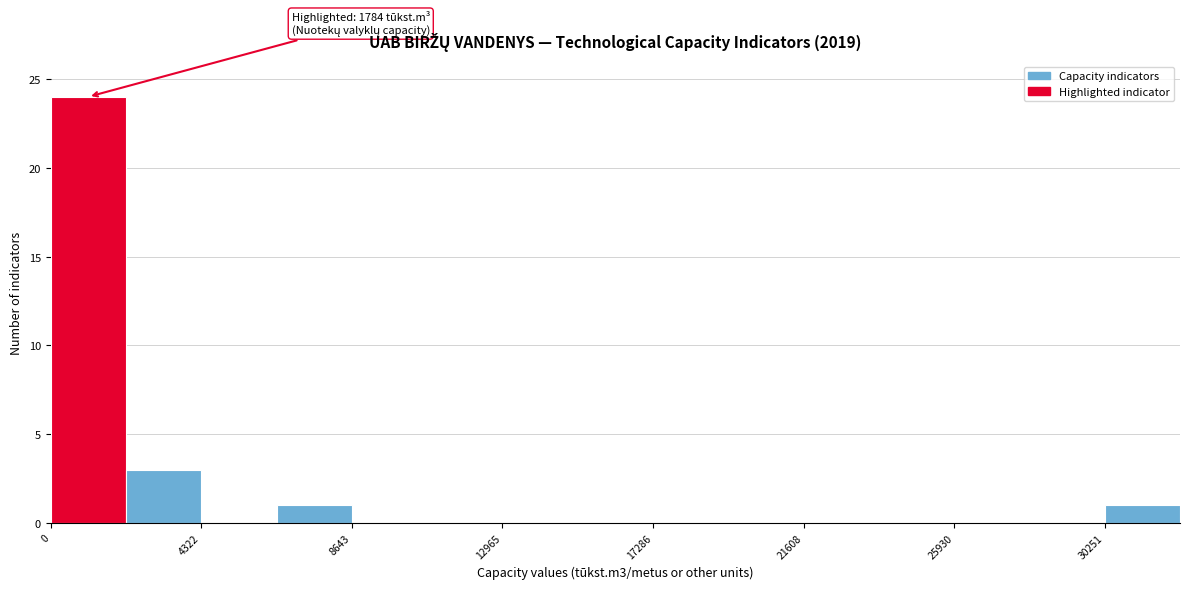

Over which range of the x-axis is the bar tallest?

0 to 2000